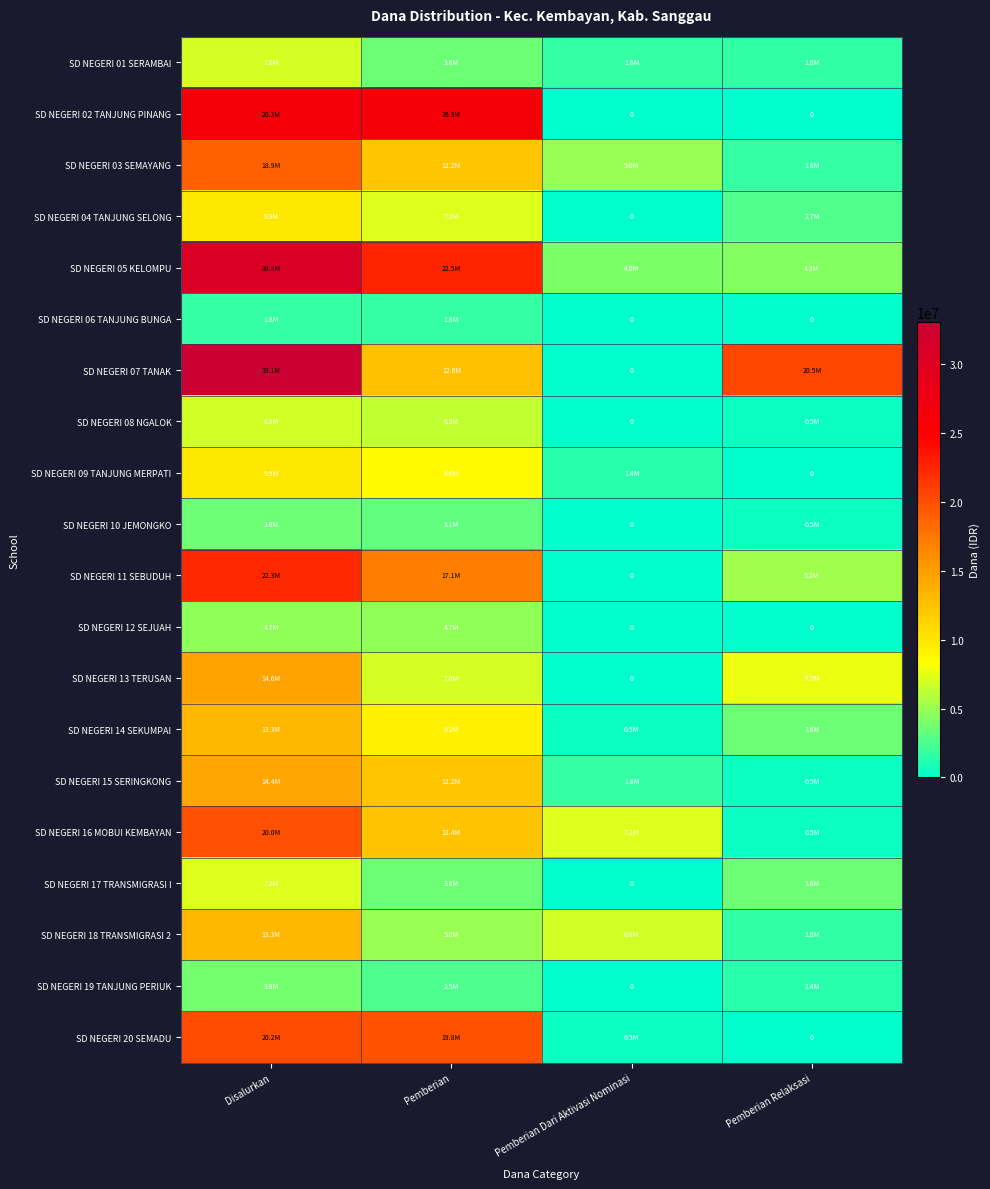

What value does the SD NEGERI 07 TANAK series have at Pemberian?

12600000